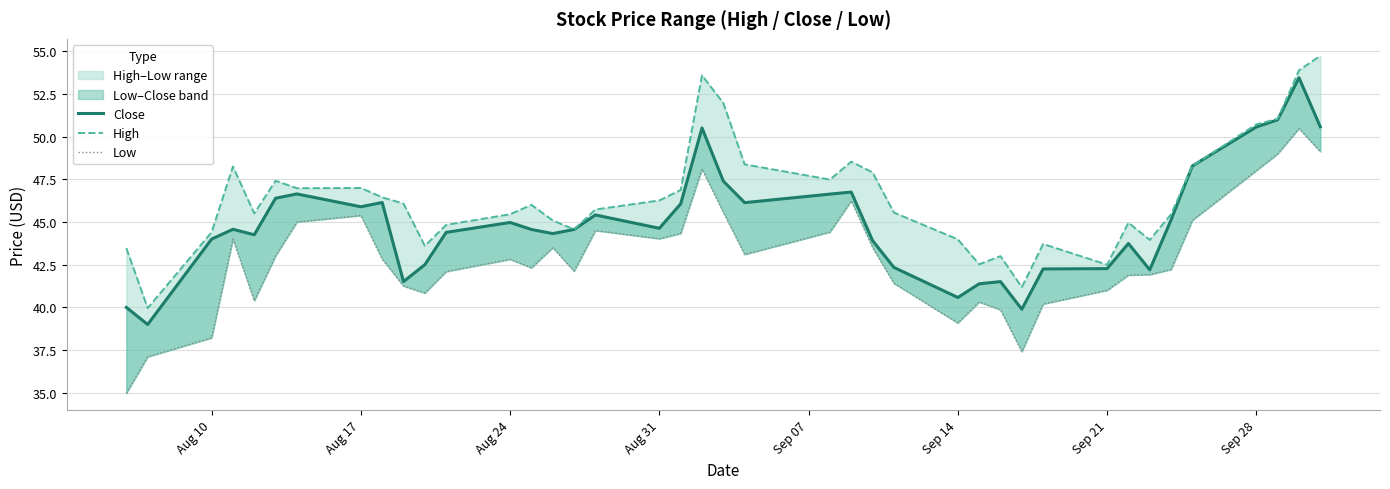

The value of High at 23 is 79.8. True or false?

False